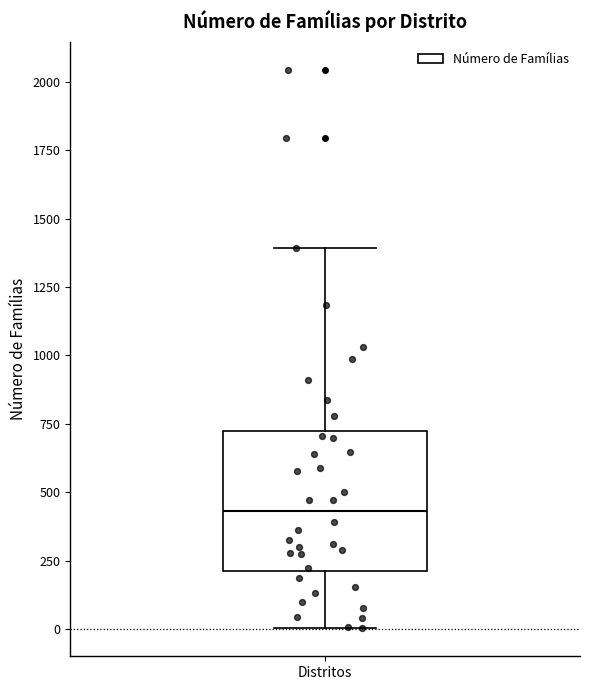

Transcribe this box plot: give where the median line is, the range the box spans, and where the two whiskers end, as read against the y-axis. The values are not printed on the chart, so give them approximately, as read against the axis.

median 450, box 200 to 700, whiskers 0 to 1400